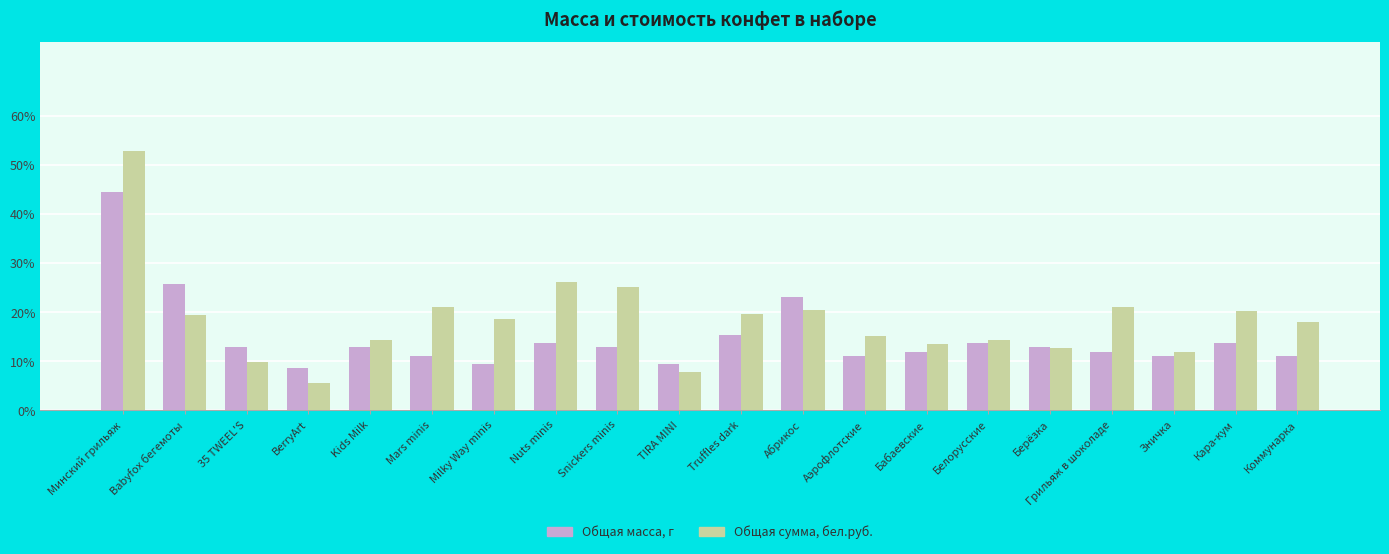

What is the difference between the highest and lowest values at Kids Milk?

1.5